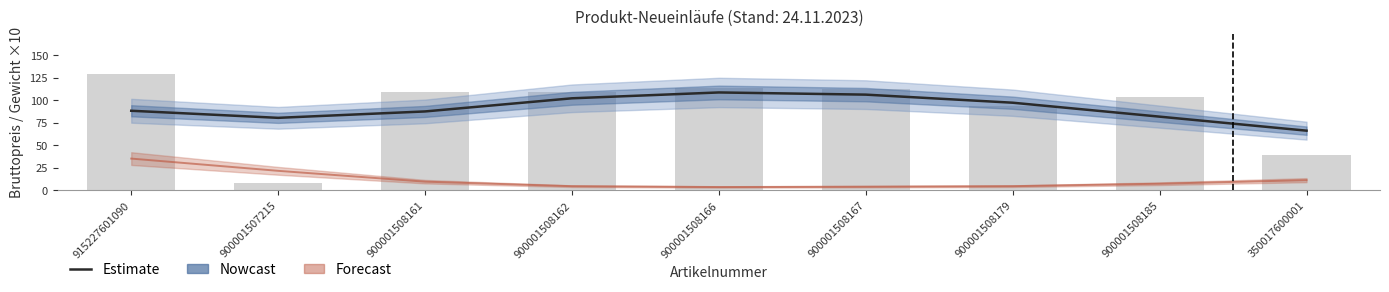

Is it true that the value at 900001508166 is 108.8?

True